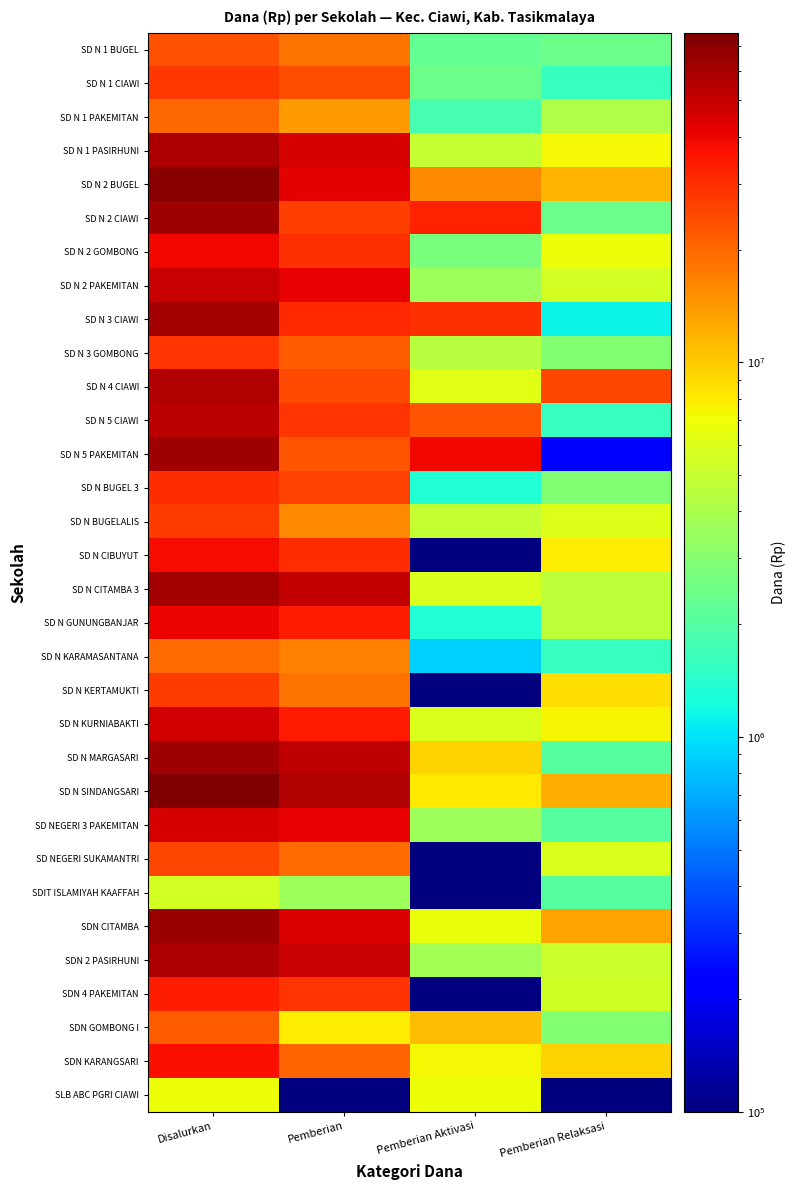

Rank the series by their maximum value, from highest to lowest.

SD N SINDANGSARI, SD N 2 BUGEL, SDN CITAMBA, SD N MARGASARI, SD N 2 CIAWI, SD N 5 PAKEMITAN, SD N 3 CIAWI, SD N CITAMBA 3, SDN 2 PASIRHUNI, SD N 1 PASIRHUNI, SD N 4 CIAWI, SD N 5 CIAWI, SD N 2 PAKEMITAN, SD N KURNIABAKTI, SD NEGERI 3 PAKEMITAN, SD N GUNUNGBANJAR, SD N 2 GOMBONG, SD N CIBUYUT, SDN KARANGSARI, SDN 4 PAKEMITAN, SD N BUGEL 3, SD N 3 GOMBONG, SD N 1 CIAWI, SD N KERTAMUKTI, SD N BUGELALIS, SD NEGERI SUKAMANTRI, SD N 1 BUGEL, SDN GOMBONG I, SD N 1 PAKEMITAN, SD N KARAMASANTANA, SLB ABC PGRI CIAWI, SDIT ISLAMIYAH KAAFFAH